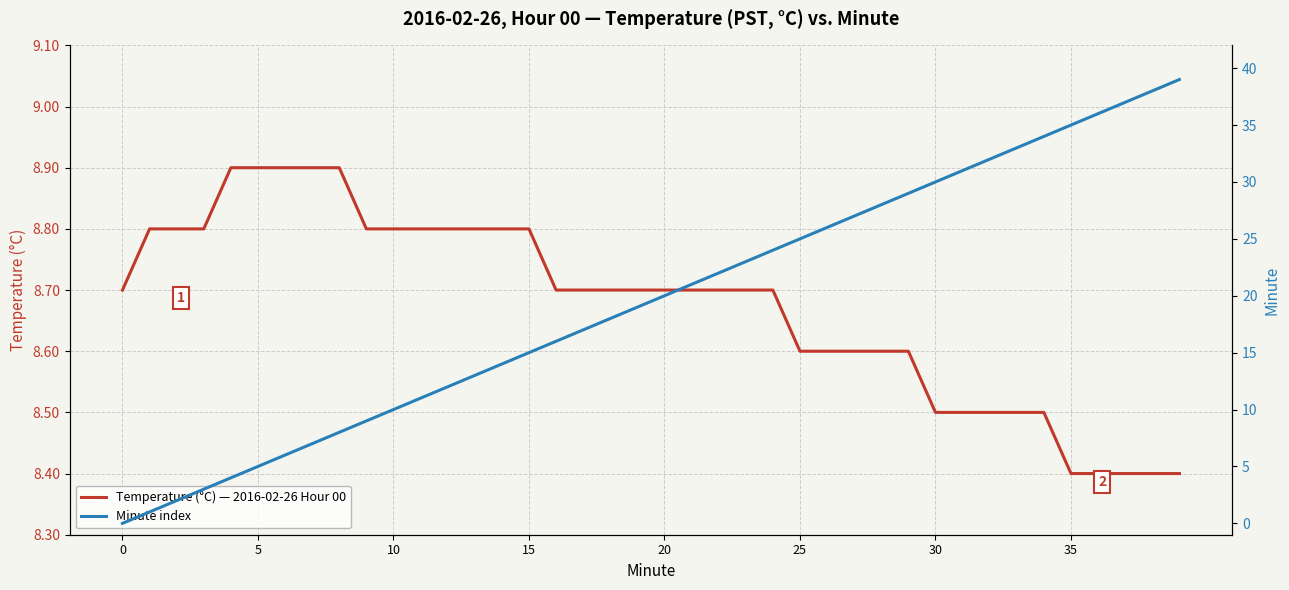

How many data points in Minute index are less than 20?

20